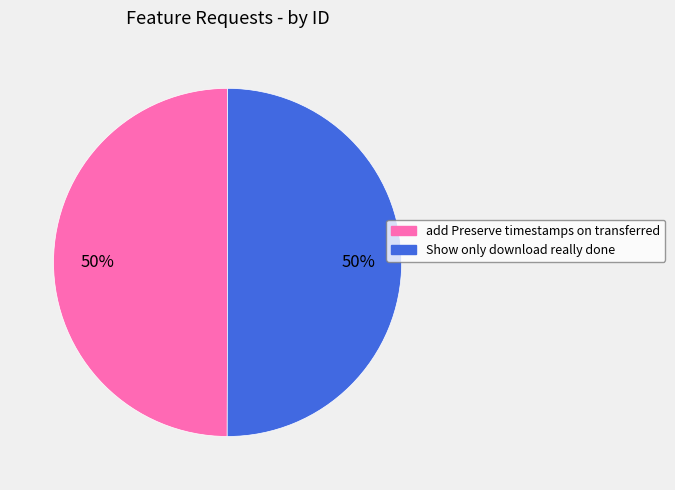

How many segments does this pie chart have?

2